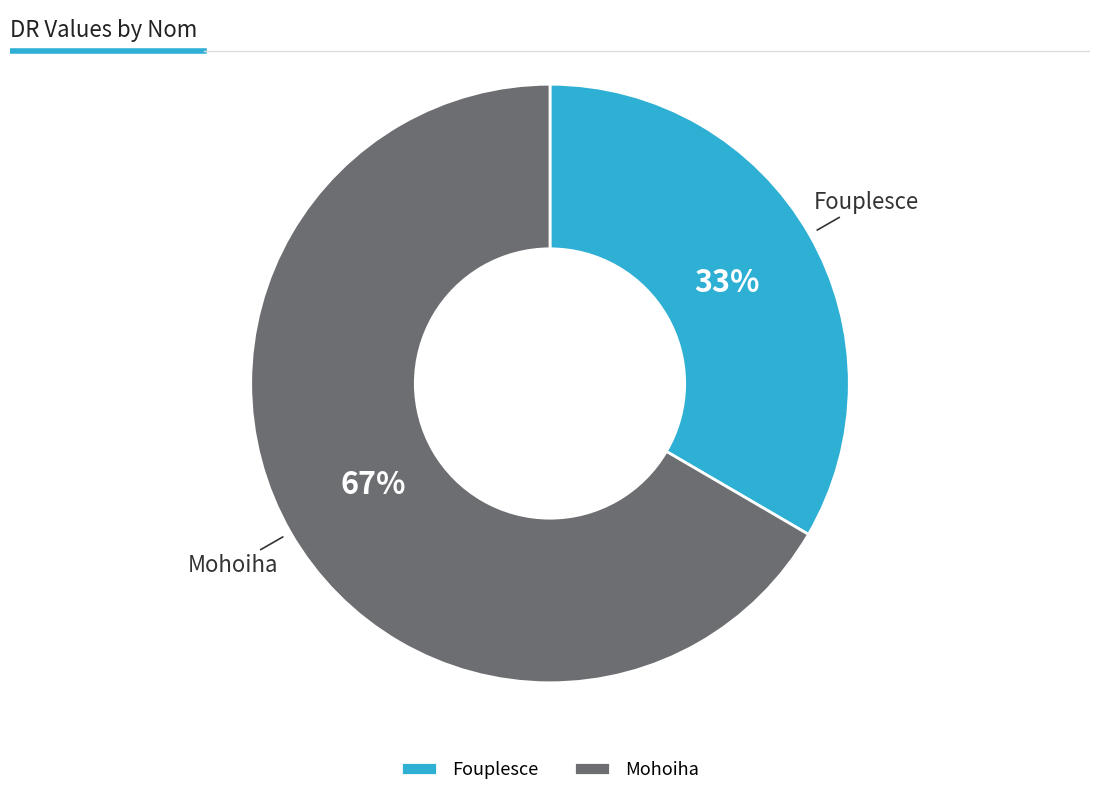

To the nearest percent, what portion does Fouplesce represent?

33%